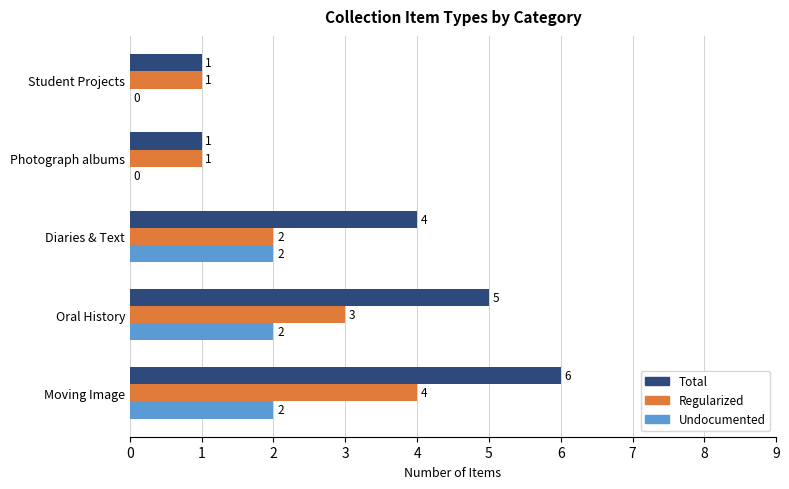

Between Oral History and Student Projects, which series saw the biggest shift?

Total